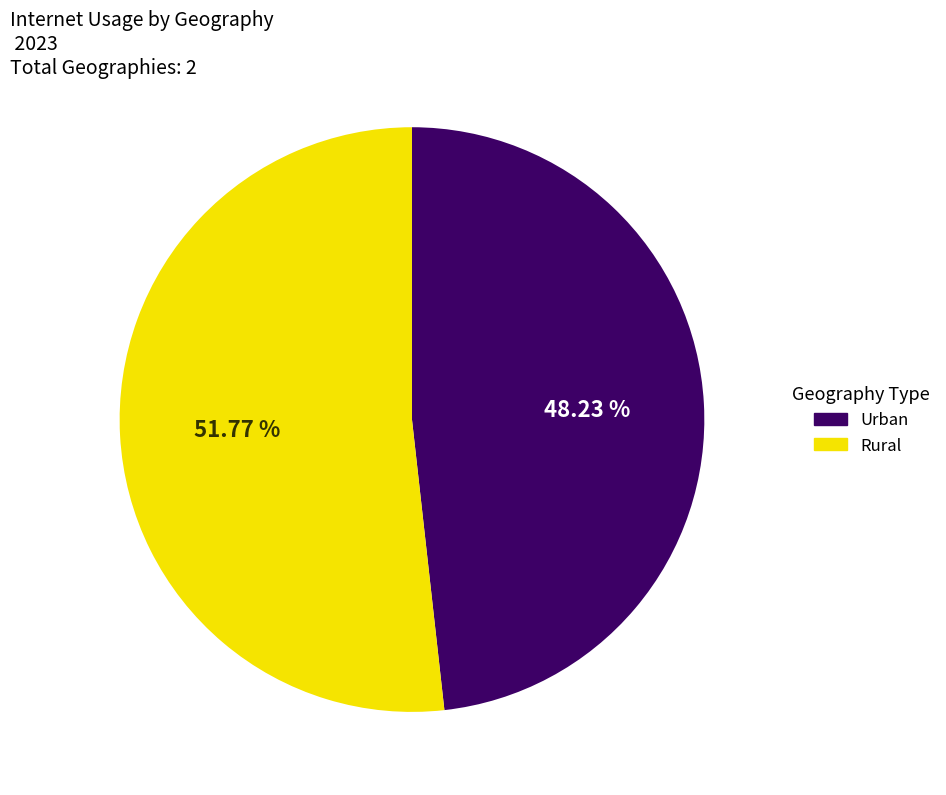

To the nearest percent, what is the combined percentage of Rural and Urban?

100%